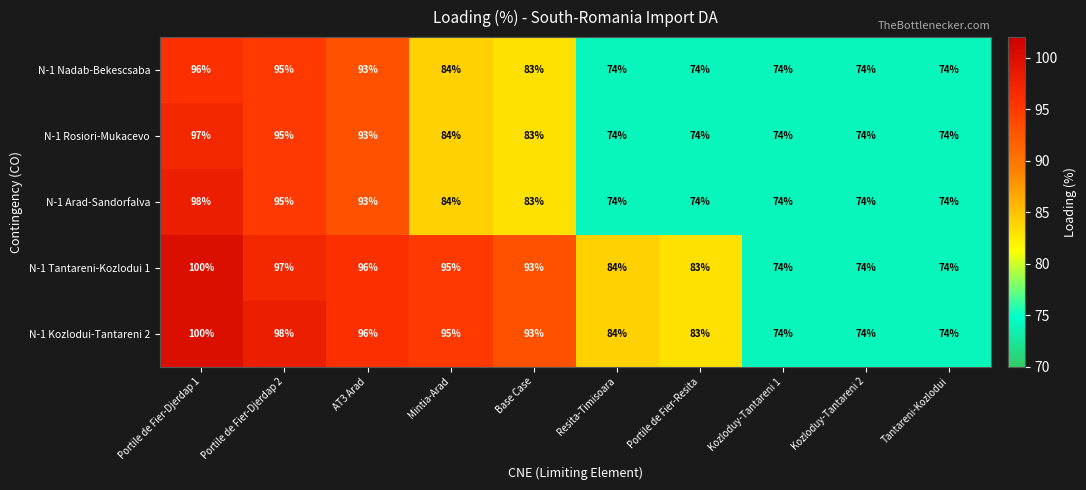

At which category is the sum across all series the highest?

Portile de Fier-Djerdap 1